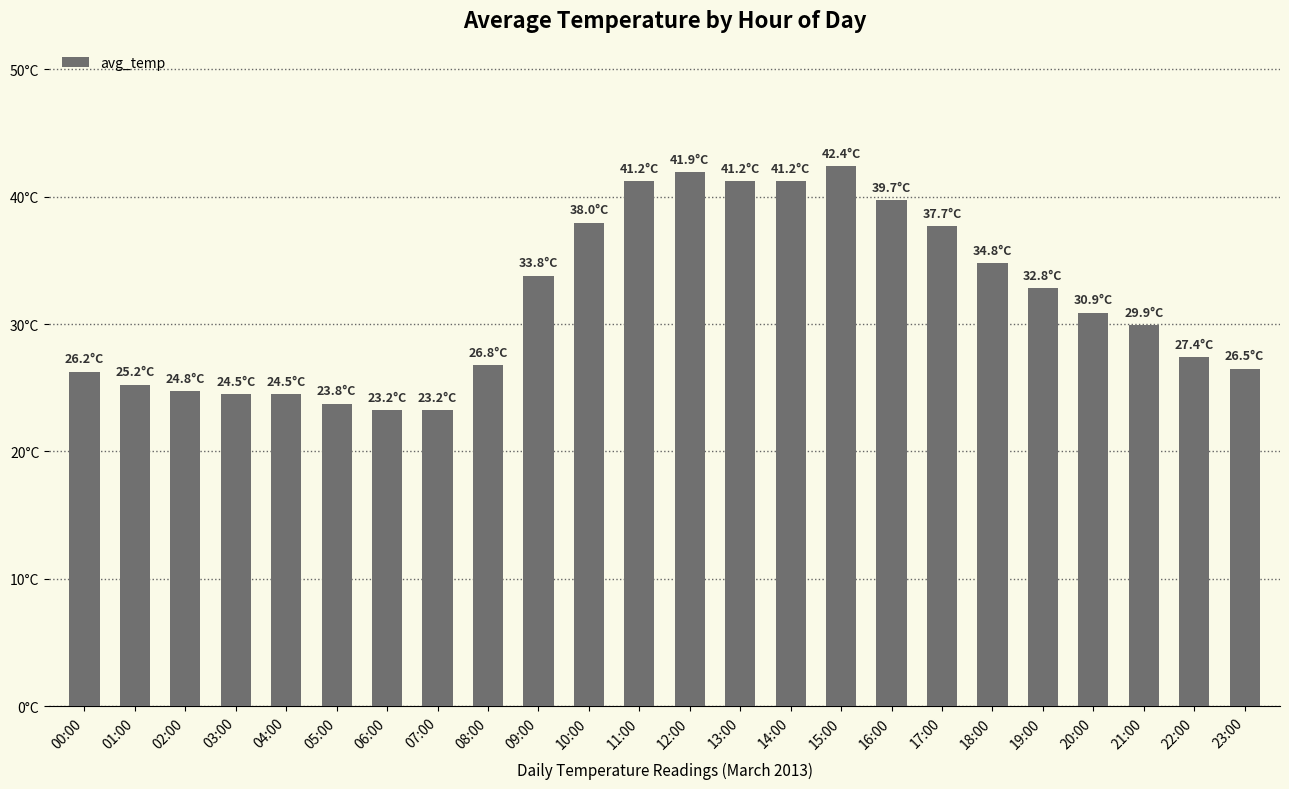

Are the bars horizontal?

No